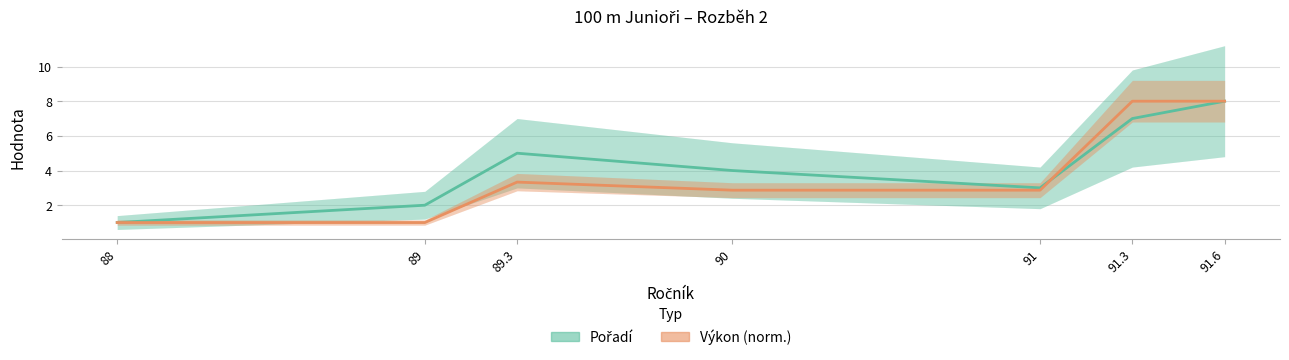

Reading right to left, transcribe all the data shown in this chart.

Pořadí: 91.6=8.0	91.3=7.0	91=3.0	90=4.0	89.3=5.0	89=2.0	88=1.0
Výkon: 91.6=8.0	91.3=8.0	91=2.9	90=2.9	89.3=3.3	89=1.0	88=1.0